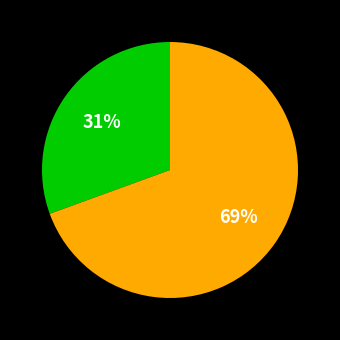

To the nearest percent, what is the average slice percentage?

50%